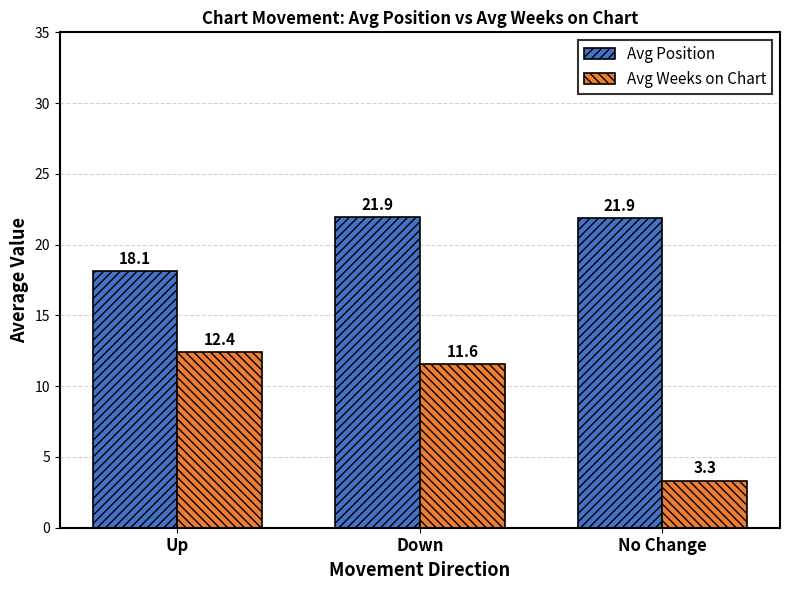

At which label does Avg Weeks on Chart reach its minimum?

No Change